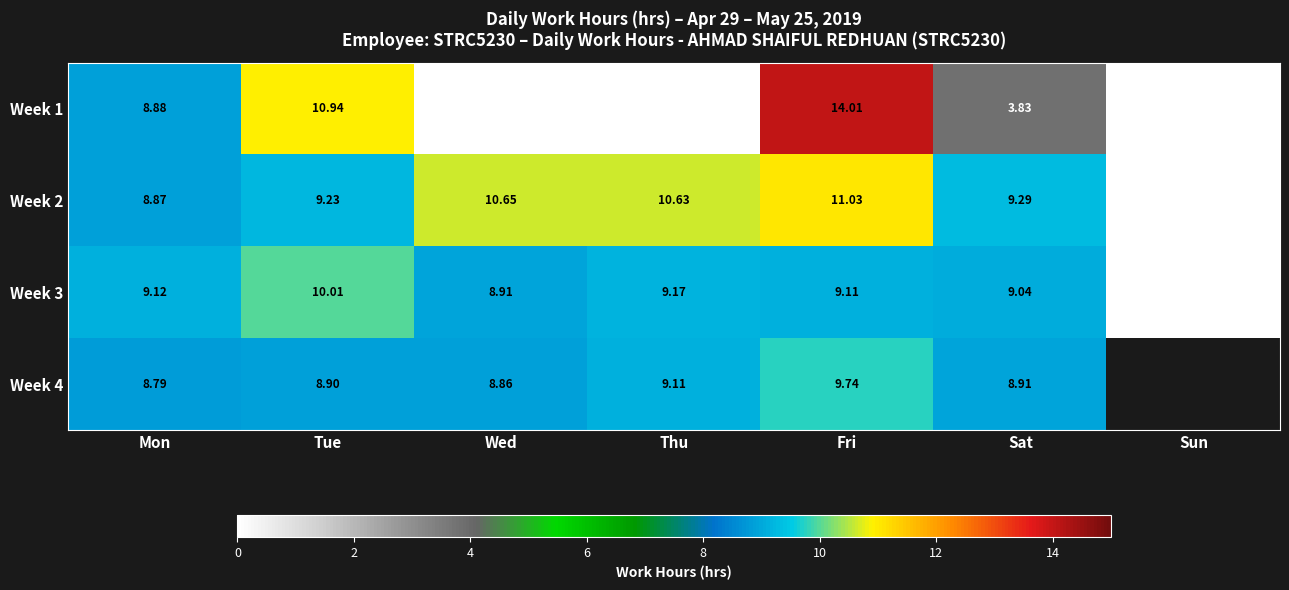

What is the sum of the Week 1 values at Wed and Fri?

14.0